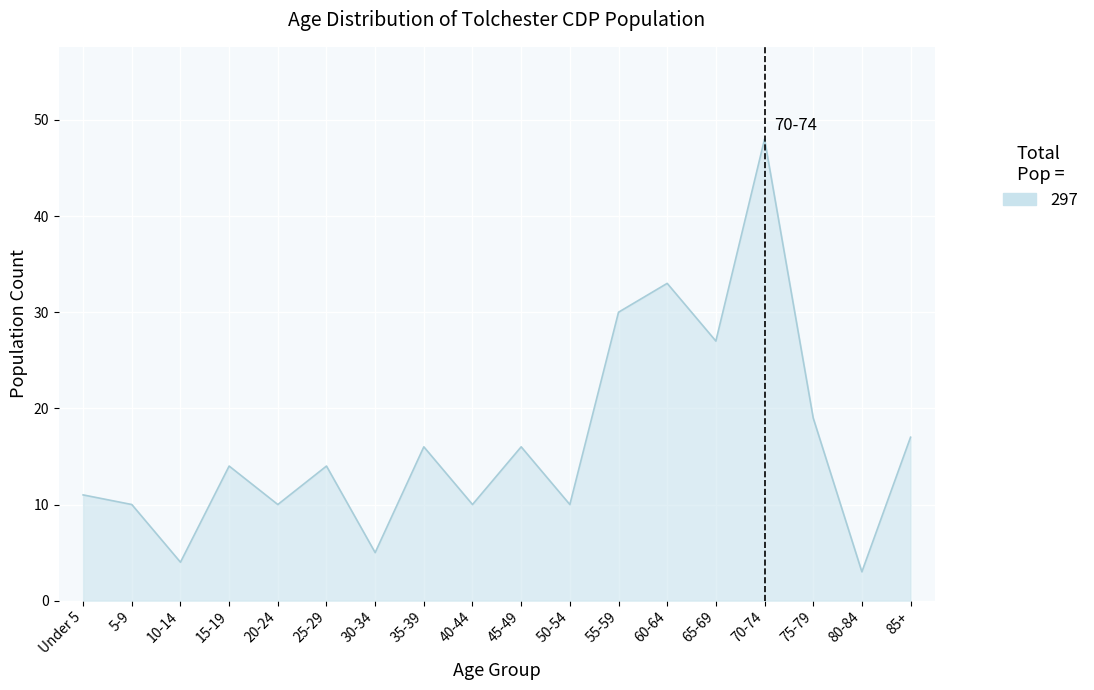

What position from the right is 55-59?

7